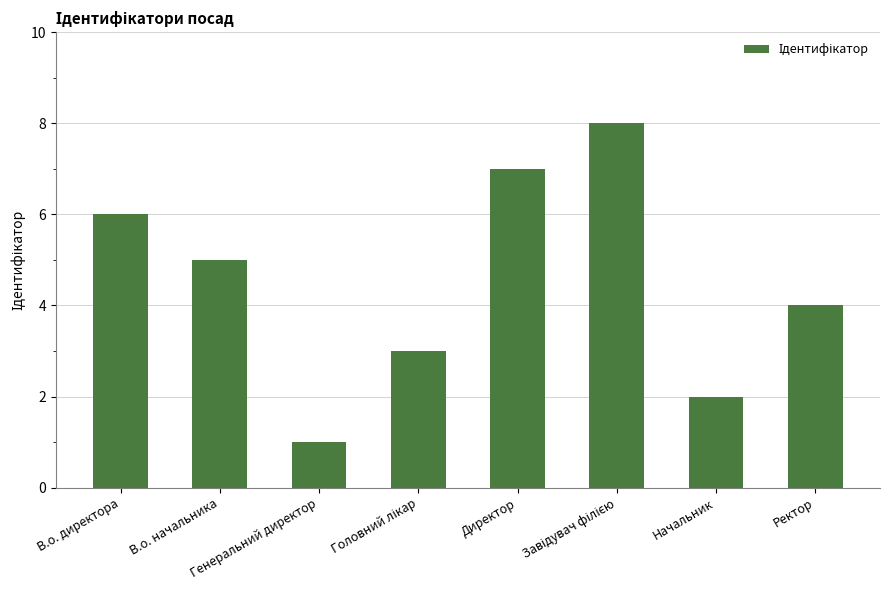

What is the difference between the maximum and minimum values?

7